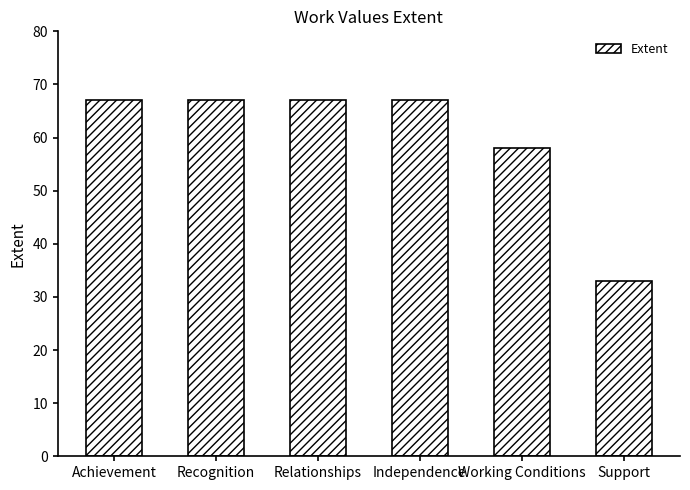

Reading left to right, extract all data points from this chart.

67	67	67	67	58	33